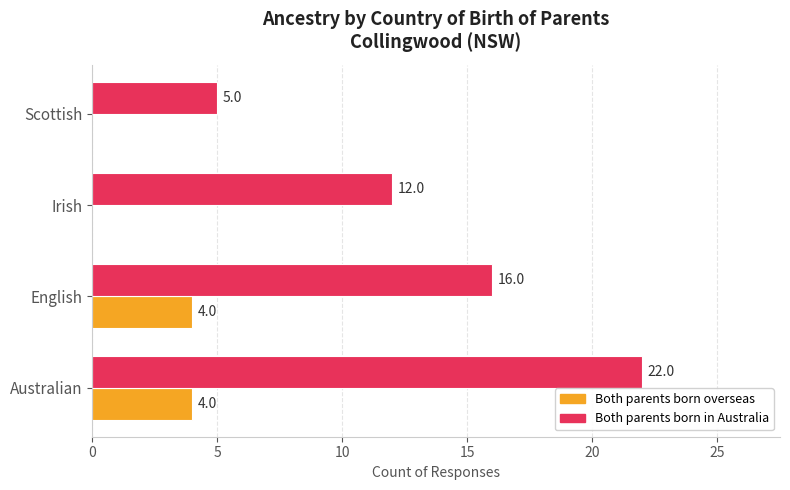

What is the approximate value of Both parents born in Australia at Australian, to the nearest 10?

20